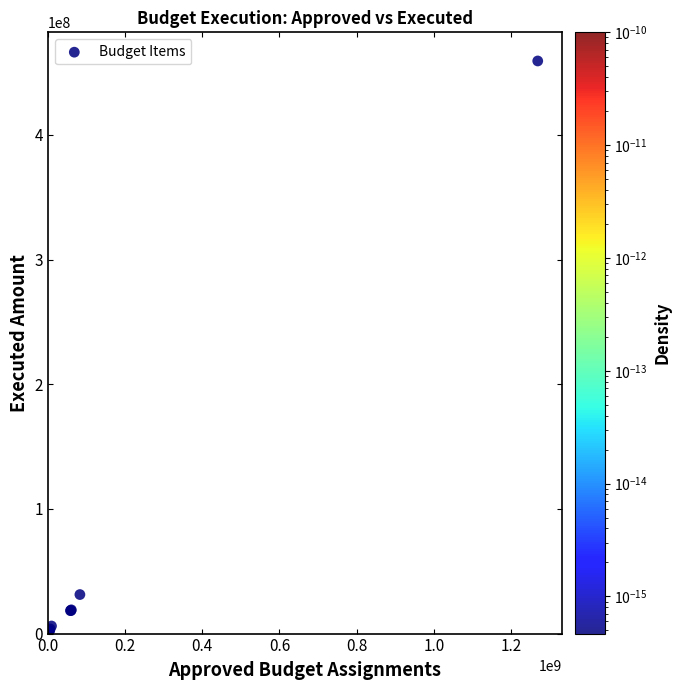

What Y value in the scatter plot is closest to 229657874?

31309322.2